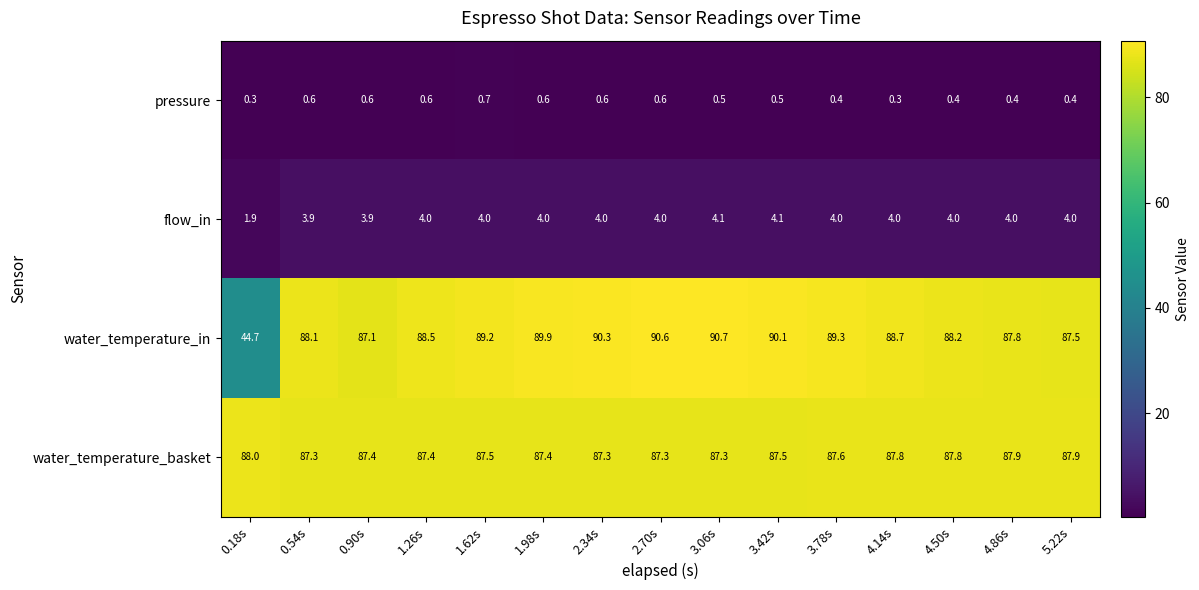

What is the average value of the flow_in series?

3.9